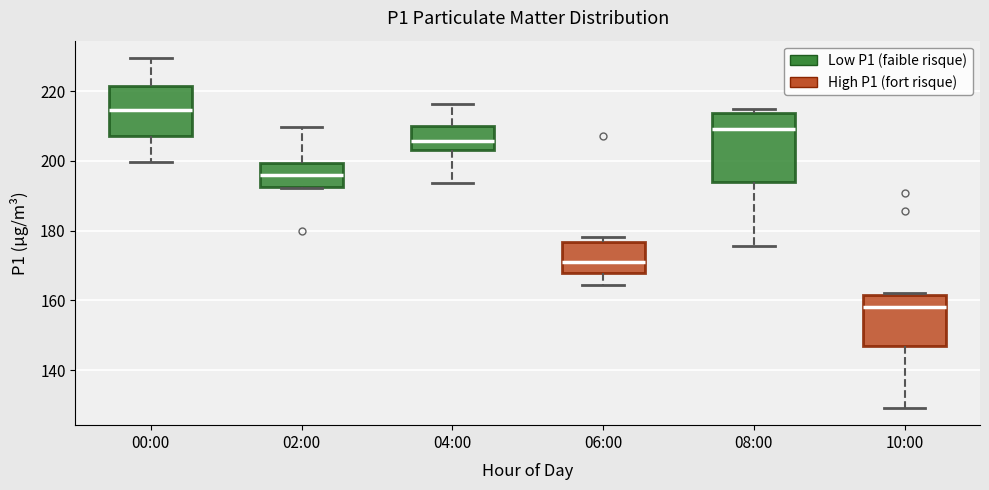

Which box is the tallest, from its lower edge to its upper edge?

08:00